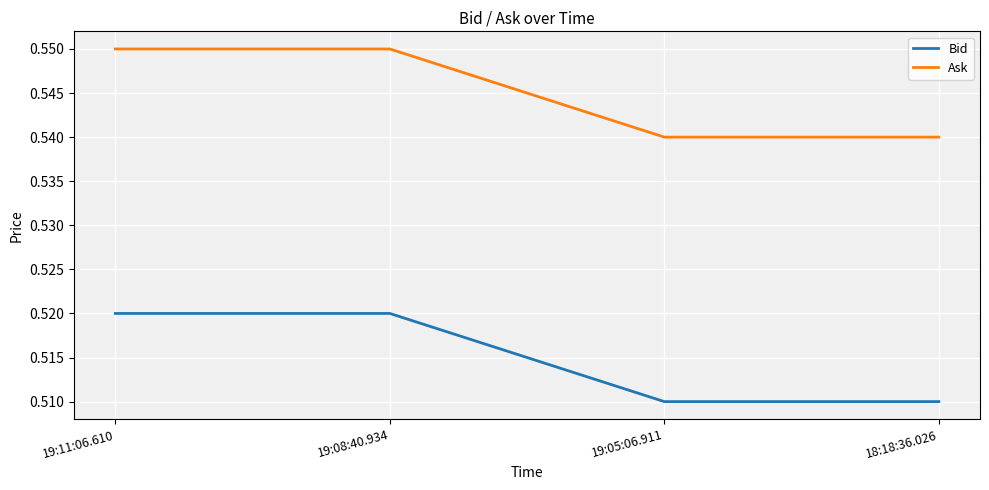

What are all the series names shown in the legend?

Bid, Ask